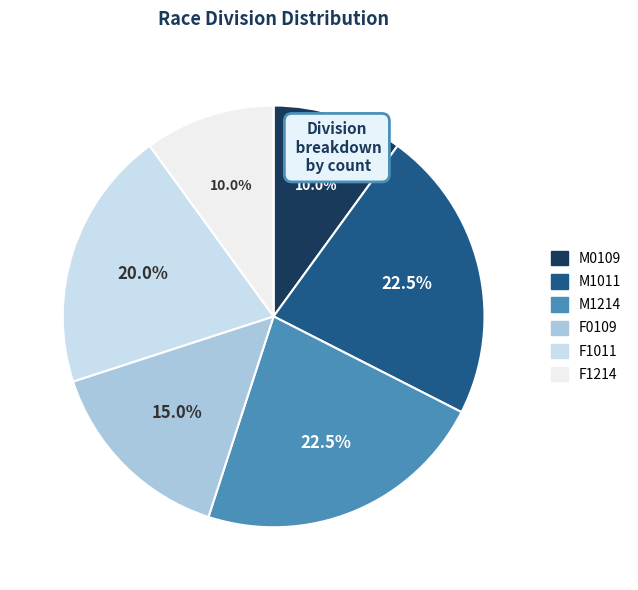

Which has a higher value, M1214 or F1011?

M1214